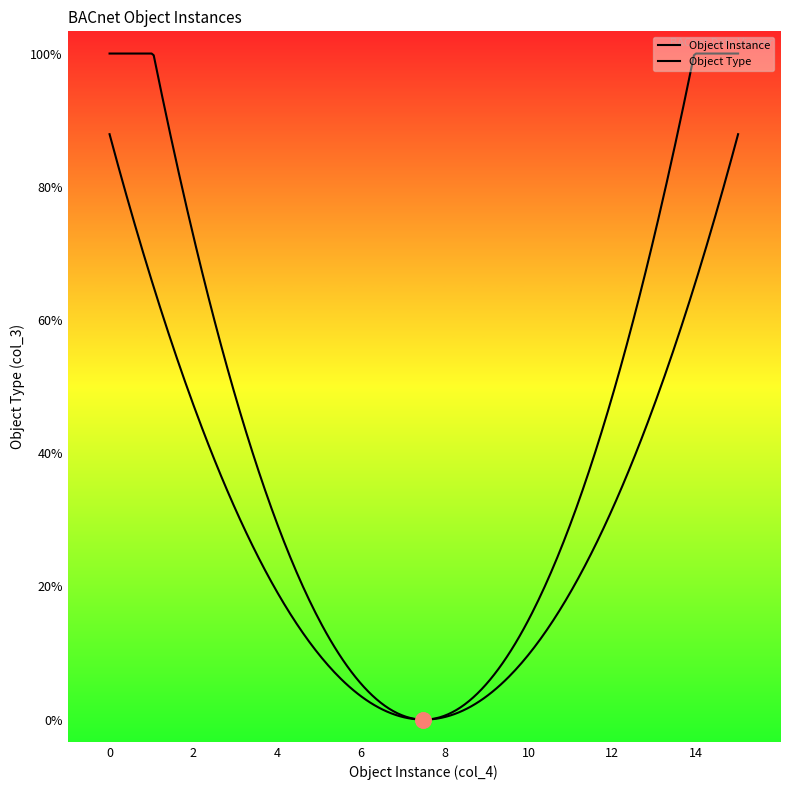

Which series reaches the minimum Y coordinate?

Object Instance